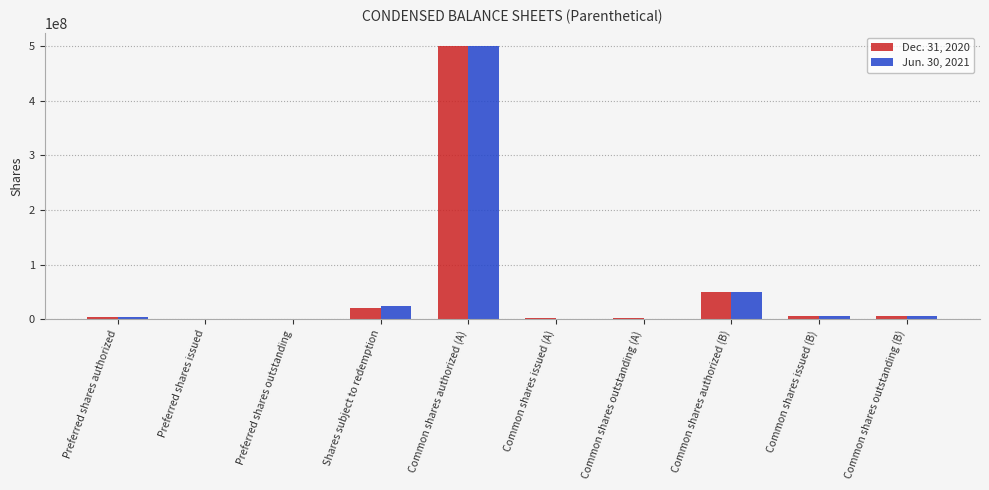

Is the value of Dec. 31, 2020 at Common shares authorized (A) greater than the value of Jun. 30, 2021 at Shares subject to redemption?

Yes